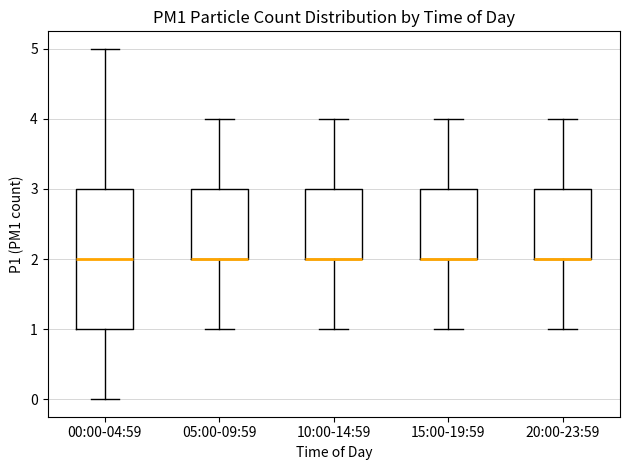

Reading left to right, read every box against the y-axis: the position of its median line, the range the box covers, and the ends of its whiskers. The values are not printed on the chart, so give them approximately, as read against the axis.

00:00-04:59: median 2, box 1 to 3, whiskers 0 to 5
05:00-09:59: median 2 (drawn on the box's lower edge), box 2 to 3, whiskers 1 to 4
10:00-14:59: median 2 (drawn on the box's lower edge), box 2 to 3, whiskers 1 to 4
15:00-19:59: median 2 (drawn on the box's lower edge), box 2 to 3, whiskers 1 to 4
20:00-23:59: median 2 (drawn on the box's lower edge), box 2 to 3, whiskers 1 to 4